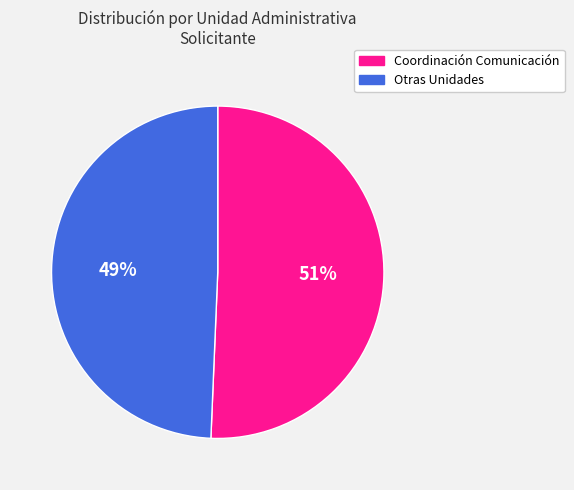

Which has a higher value, Otras Unidades or Coordinación Comunicación?

Coordinación Comunicación